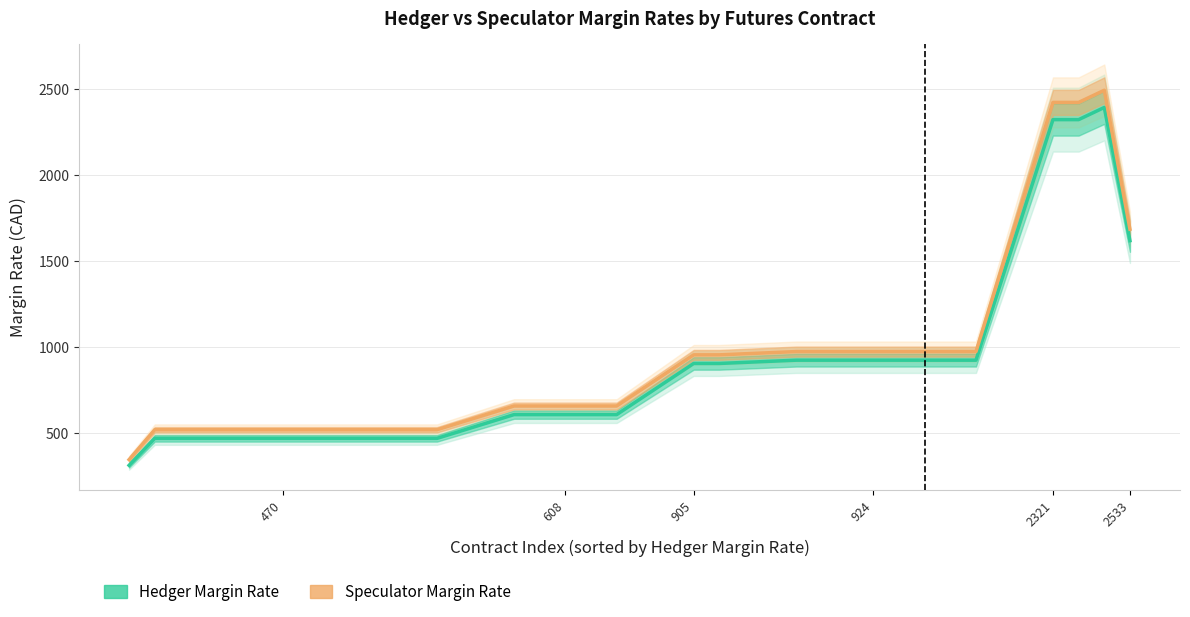

Reading left to right, extract all data points from this chart.

Hedger Margin Rate: 313.3	470.0	470.0	470.0	470.0	470.0	470.0	470.0	470.0	470.0	470.0	470.0	470.0	516.0	562.0	608.0	608.0	608.0	608.0	608.0	707.0	806.0	905.0	905.0	911.3	917.7	924.0	924.0	924.0	924.0	924.0	924.0	924.0	924.0	1389.7	1855.3	2321.0	2321.0	2391.7	1618.0
Speculator Margin Rate: 346.7	520.0	520.0	520.0	520.0	520.0	520.0	520.0	520.0	520.0	520.0	520.0	520.0	566.0	612.0	658.0	658.0	658.0	658.0	658.0	757.0	856.0	955.0	955.0	961.3	967.7	974.0	974.0	974.0	974.0	974.0	974.0	974.0	974.0	1456.3	1938.7	2421.0	2421.0	2491.7	1684.7